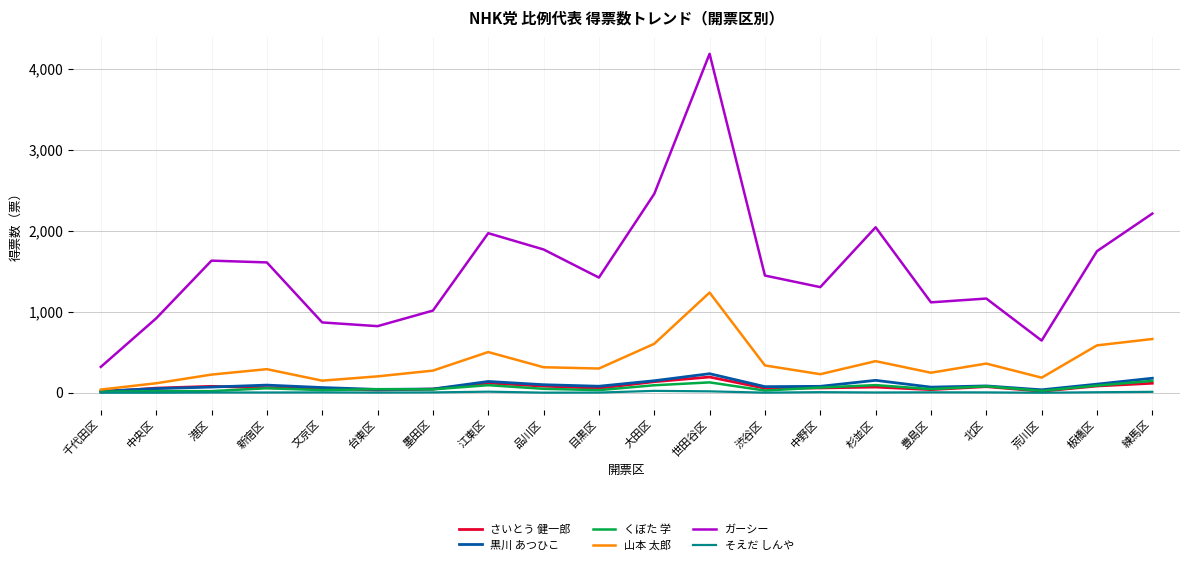

True or false: ガーシー and さいとう 健一郎 cross at least once.

False